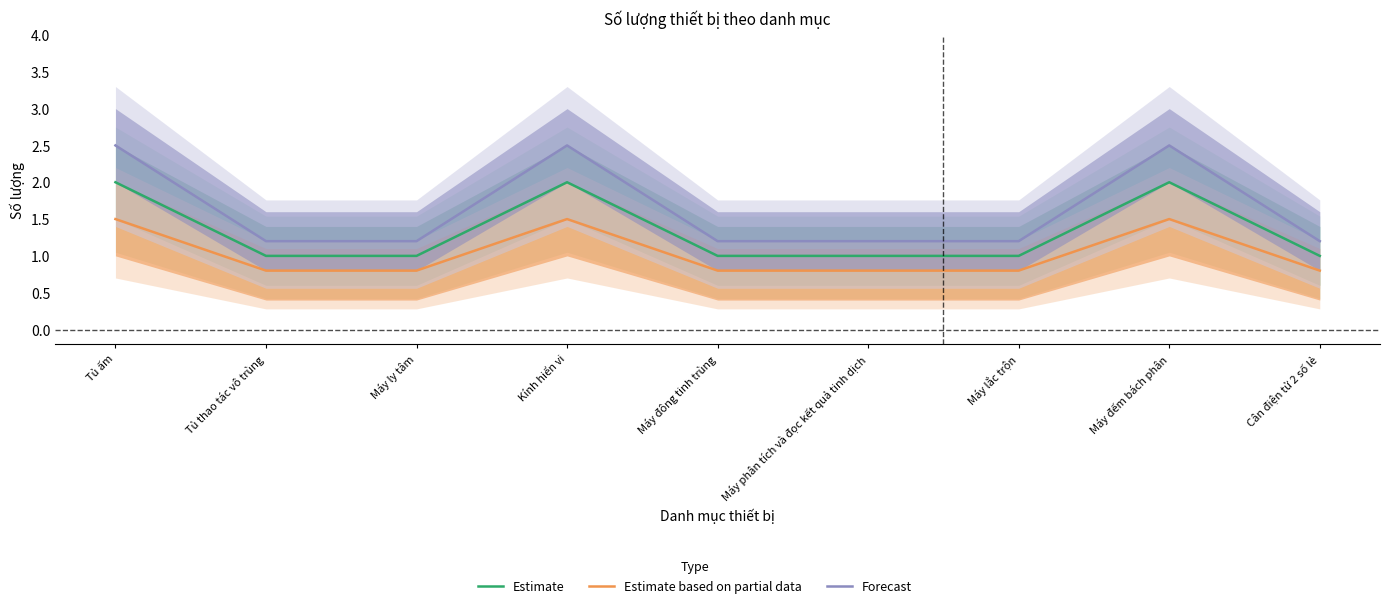

What position from the left is Máy phân tích và đọc kết quả tinh dịch?

6